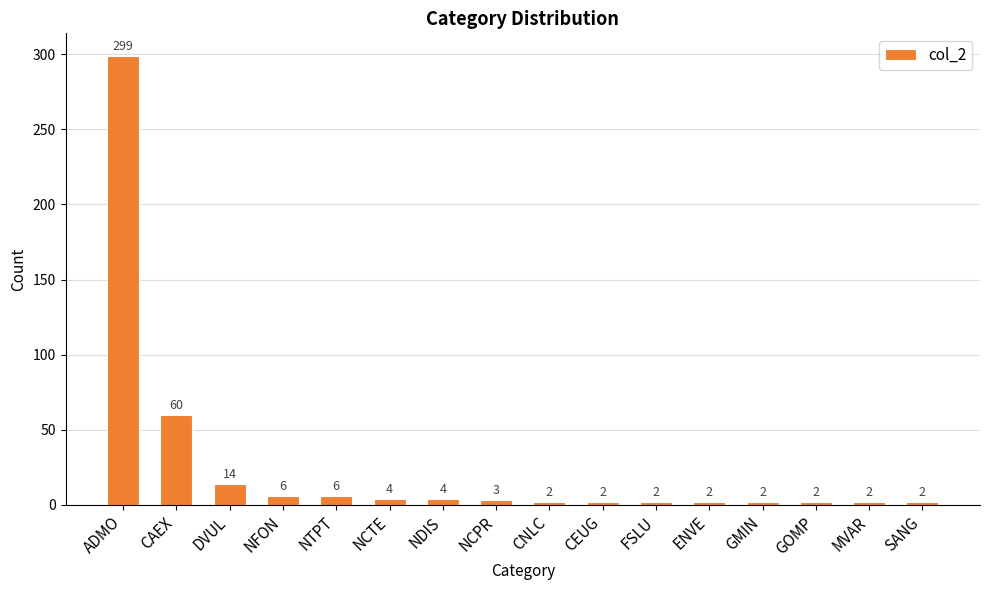

The chart shows a value of 190 at ADMO. True or false?

False